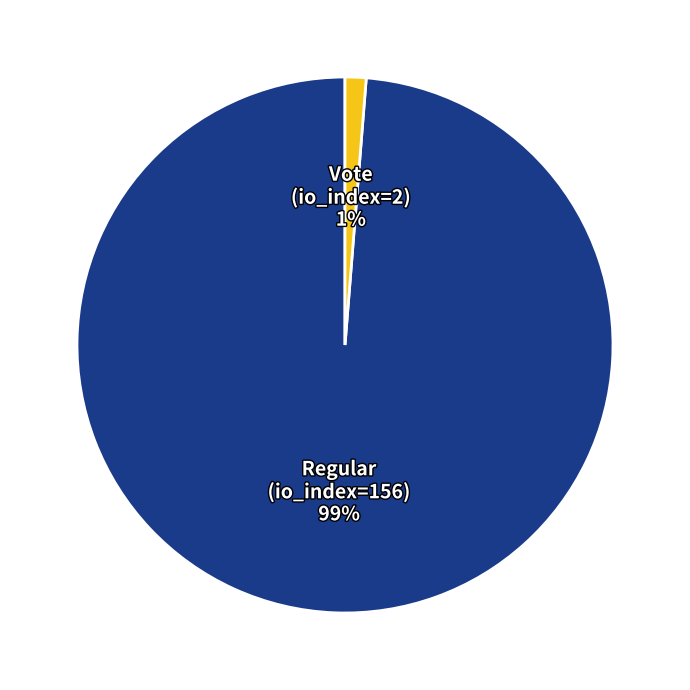

Do Vote (io_index=2) and Regular (io_index=156) together represent more than half of the pie?

Yes